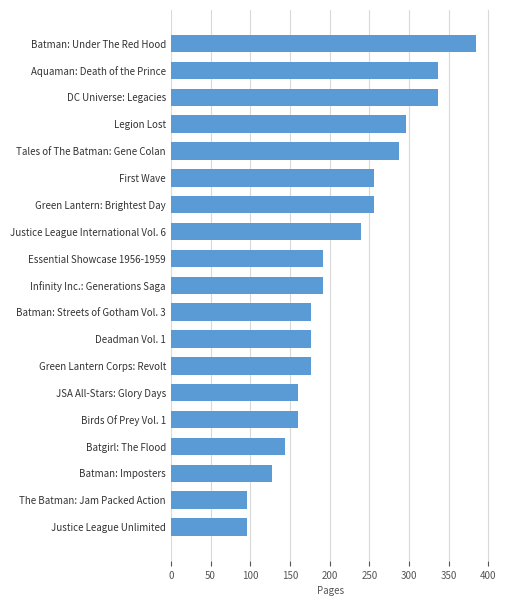

Which has a higher value, Justice League International Vol. 6 or Essential Showcase 1956-1959?

Justice League International Vol. 6